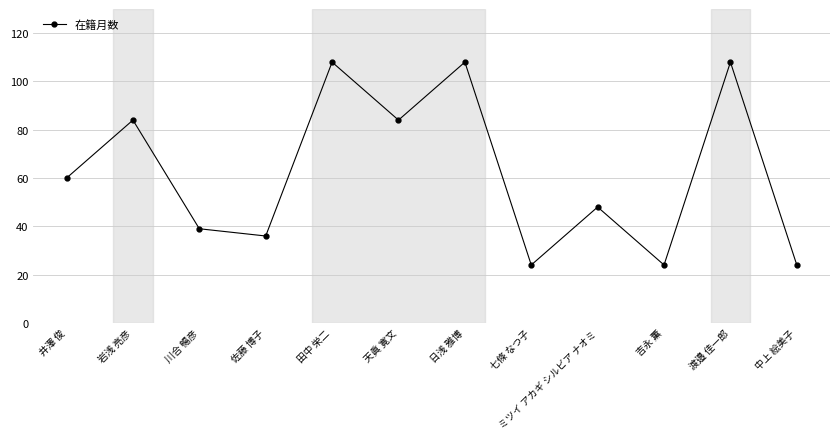

What is the maximum value shown in the chart?

108